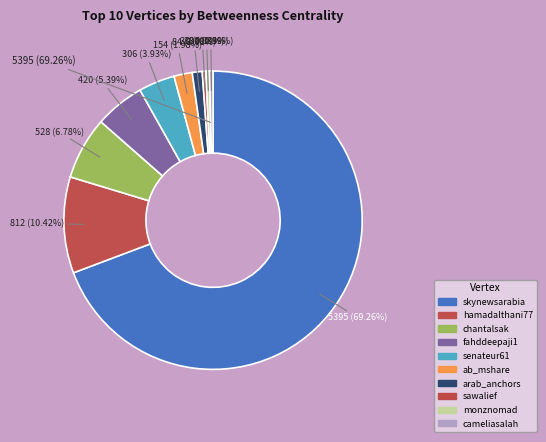

The hamadalthani77 slice represents 16% of the pie. True or false?

False